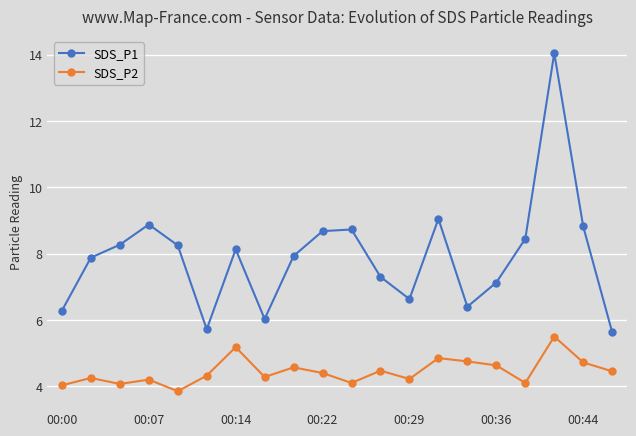

Count the number of categories in the chart.

20